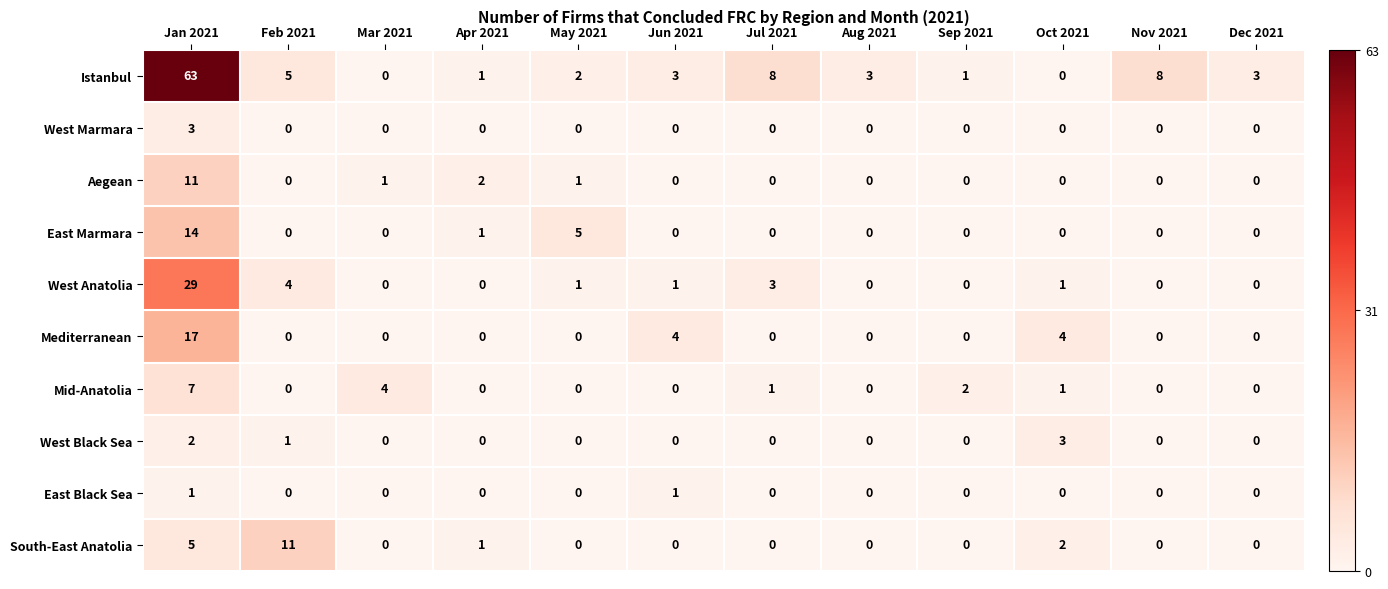

Which series changed the most between Mar 2021 and May 2021?

East Marmara